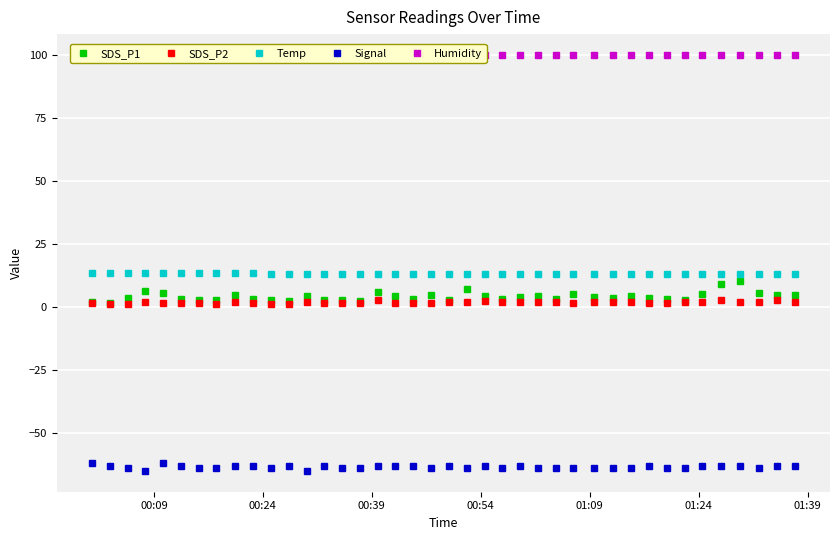

Which series has the largest total across all categories?

Humidity